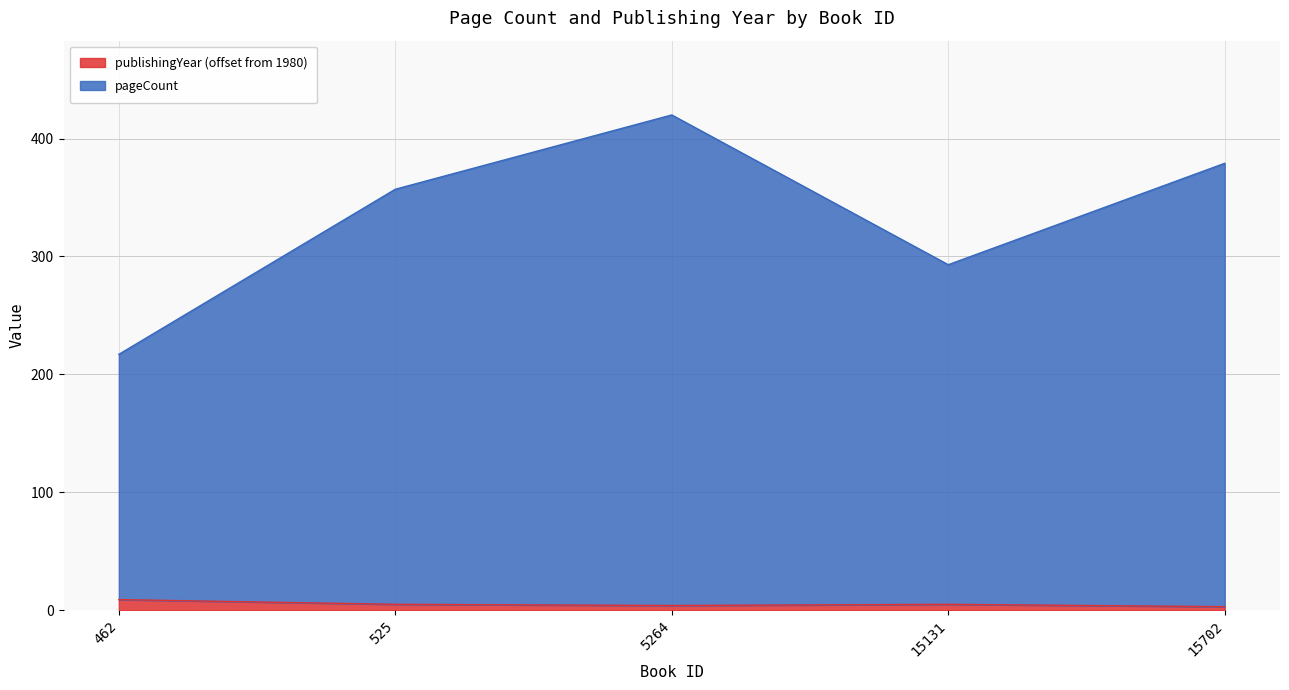

The value of publishingYear at 15131 is 1. True or false?

False